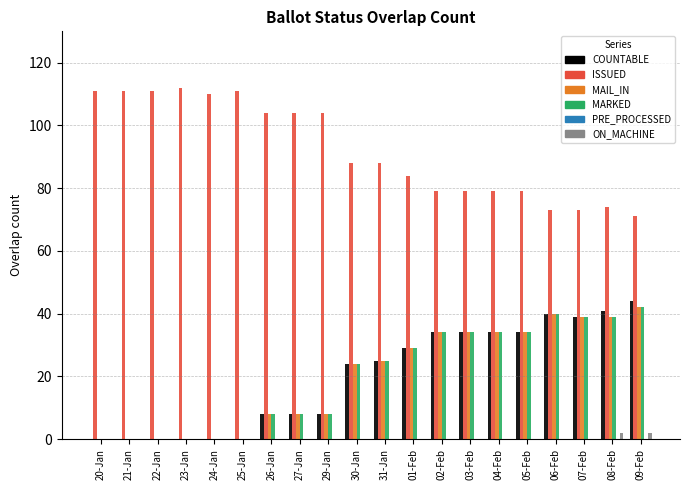

The MAIL_IN series shows 39 at 08-Feb. True or false?

True